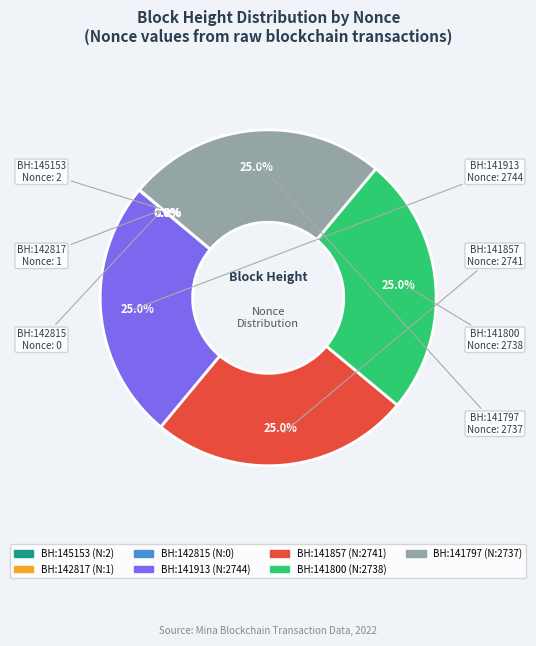

Is there any slice that represents more than half of the pie?

No